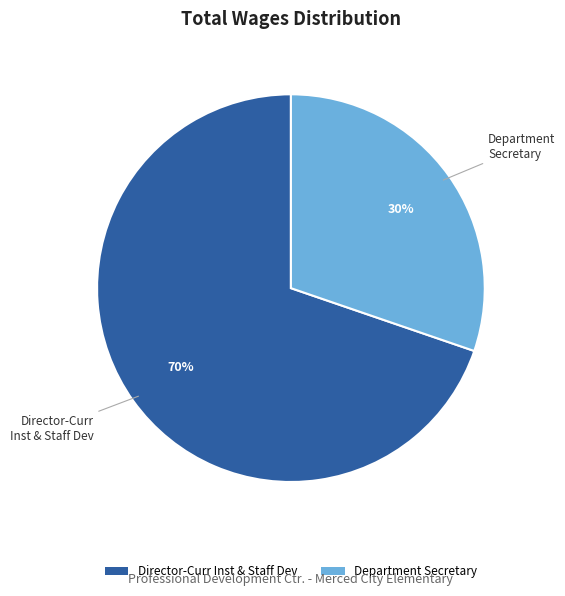

Is there any slice that represents more than half of the pie?

Yes